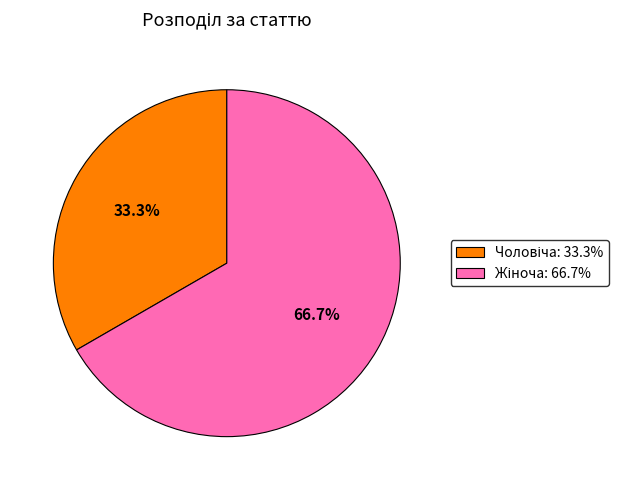

To the nearest percent, what is the difference between the largest and smallest slice percentages?

33%